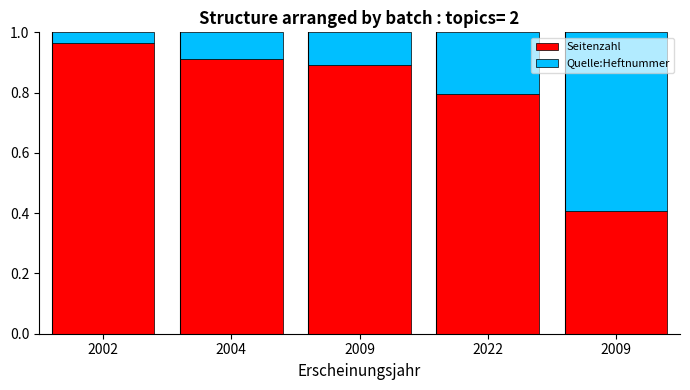

Between 2004 and 2022, which series saw the biggest shift?

Seitenzahl